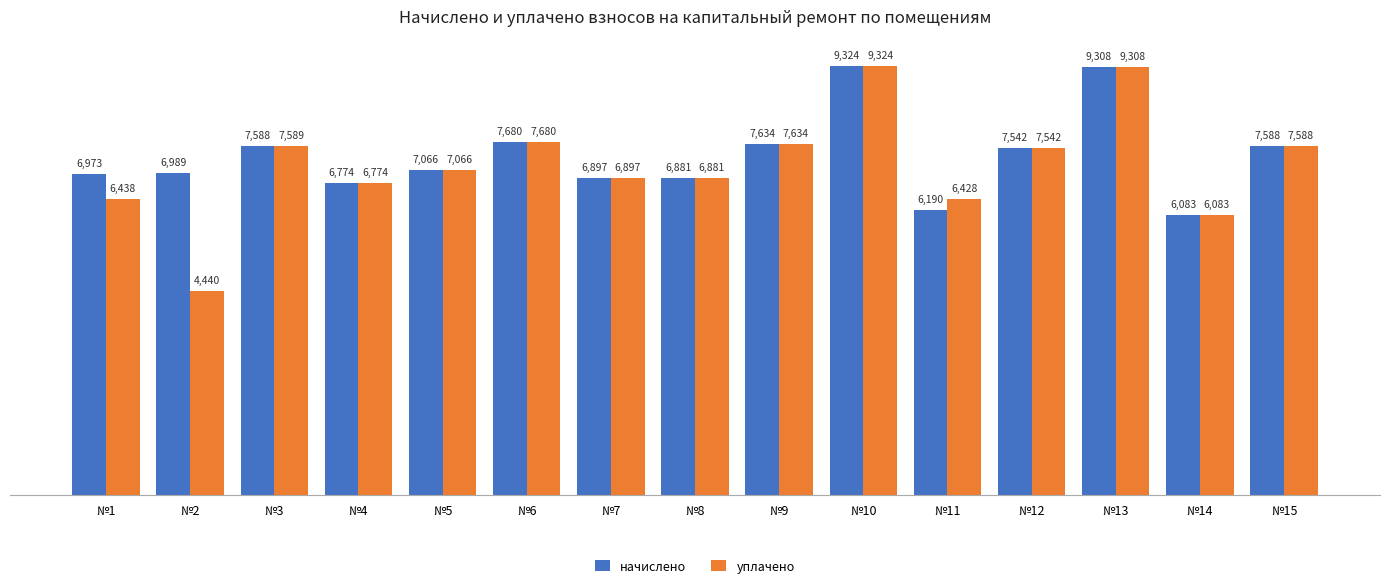

Which category has the lowest value across all series?

№2